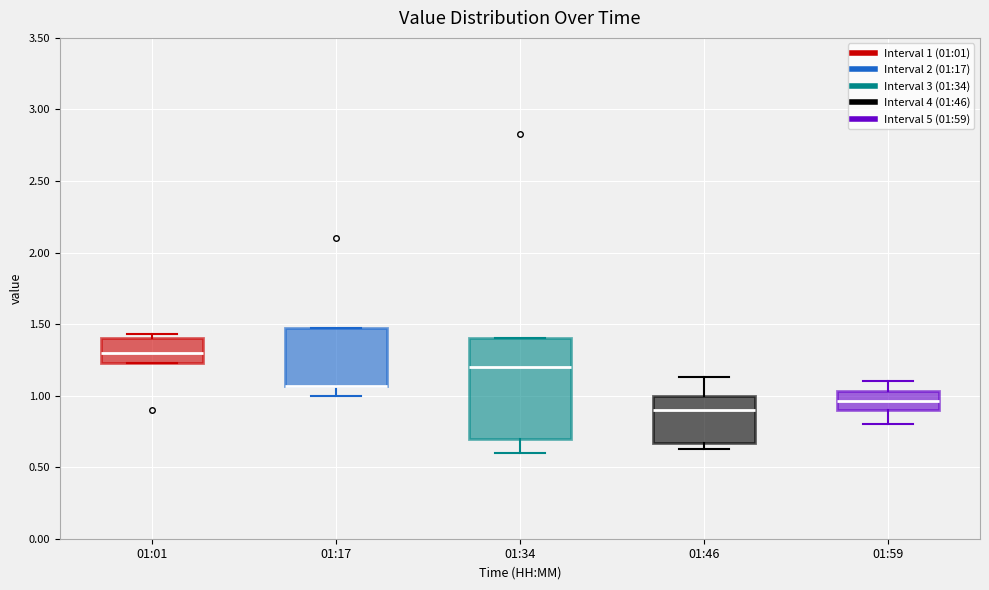

Where is the lower edge of the box for 01:46 on the y-axis? The values are not printed on the chart, so give them approximately, as read against the axis.

0.65